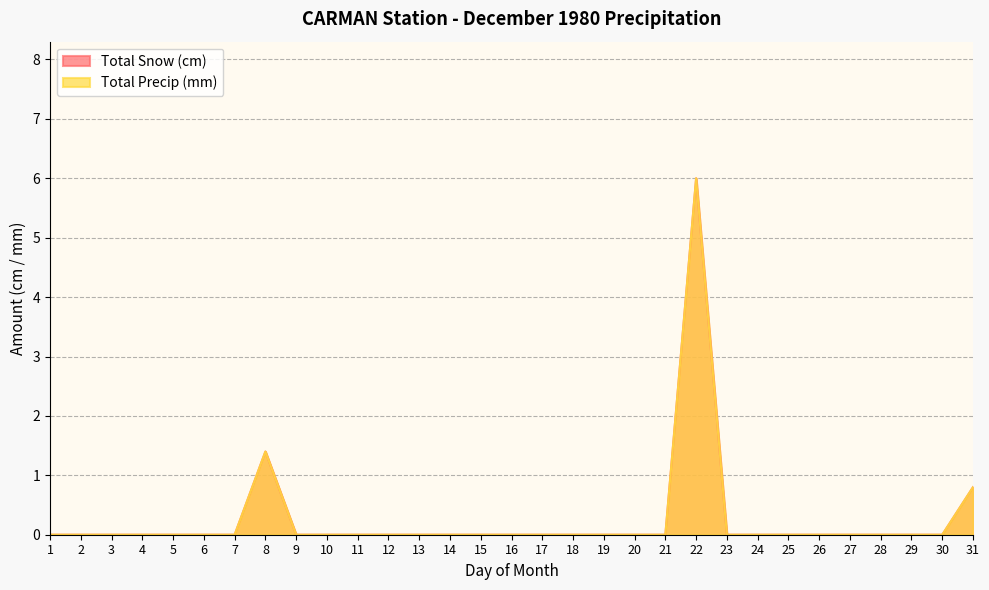

True or false: Total Snow (cm) has a value of 3.3 at 11.

False